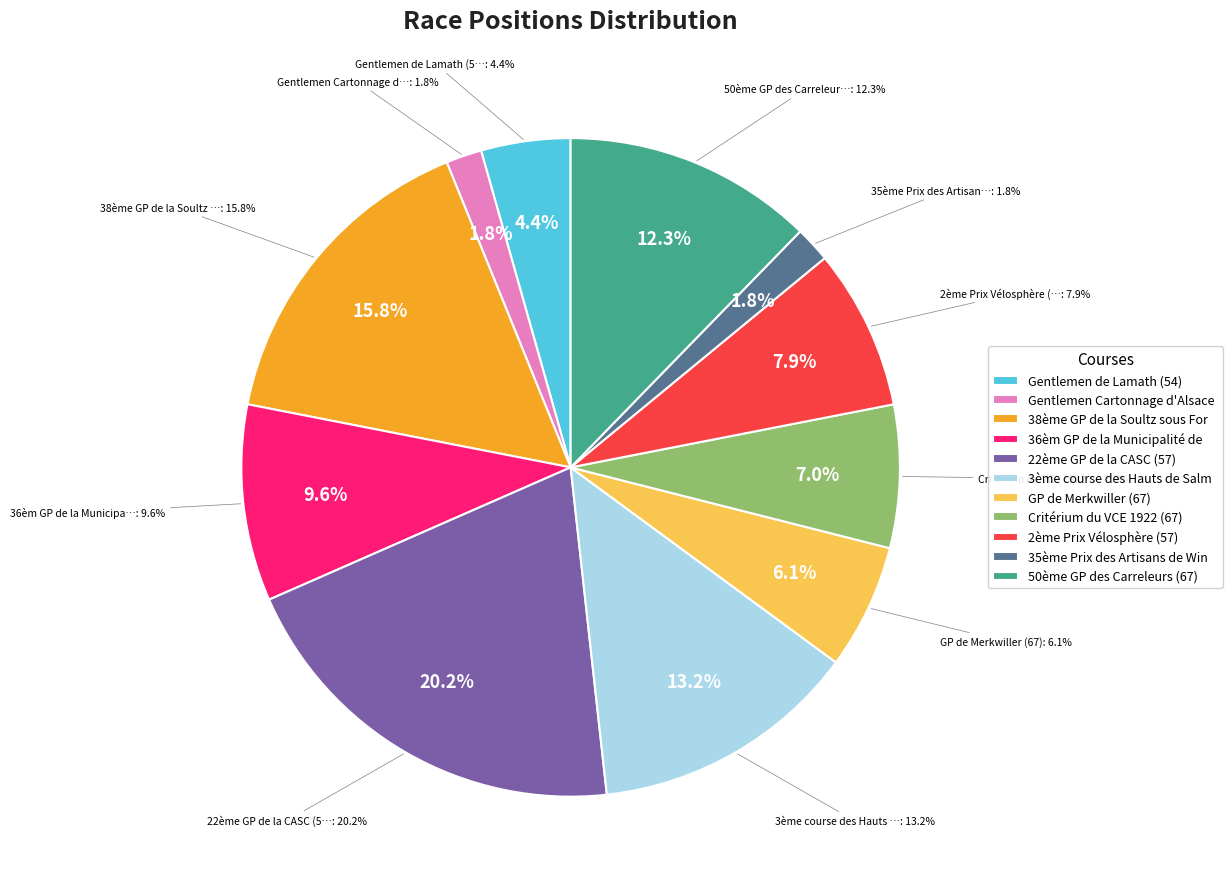

Which category has the biggest portion of the pie?

22ème GP de la CASC (57)